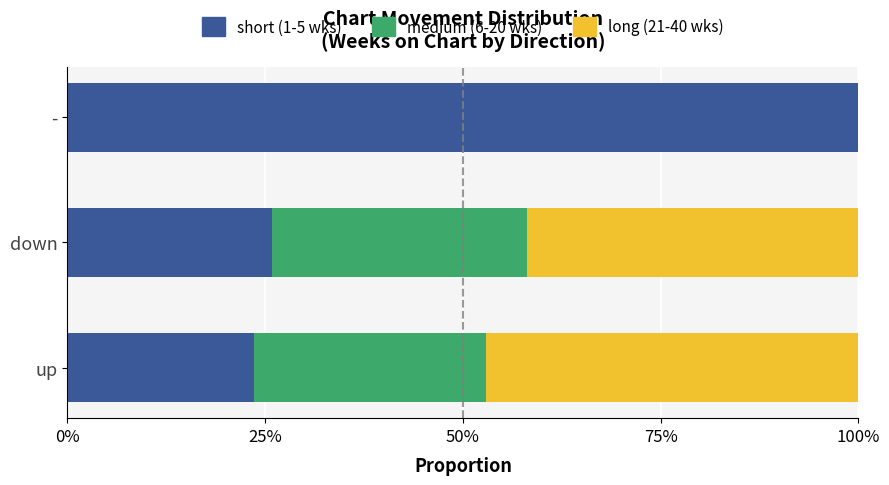

Which series has the widest spread of values?

short (1-5 wks)